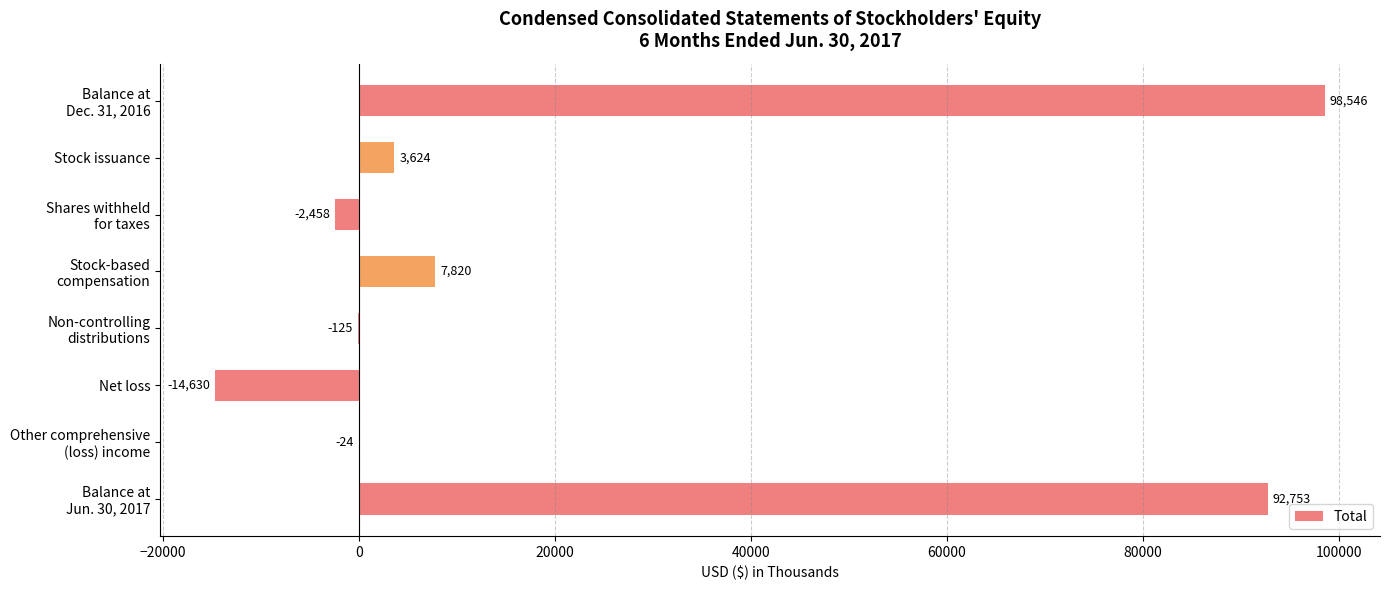

The value at Stock issuance is 3624. True or false?

True